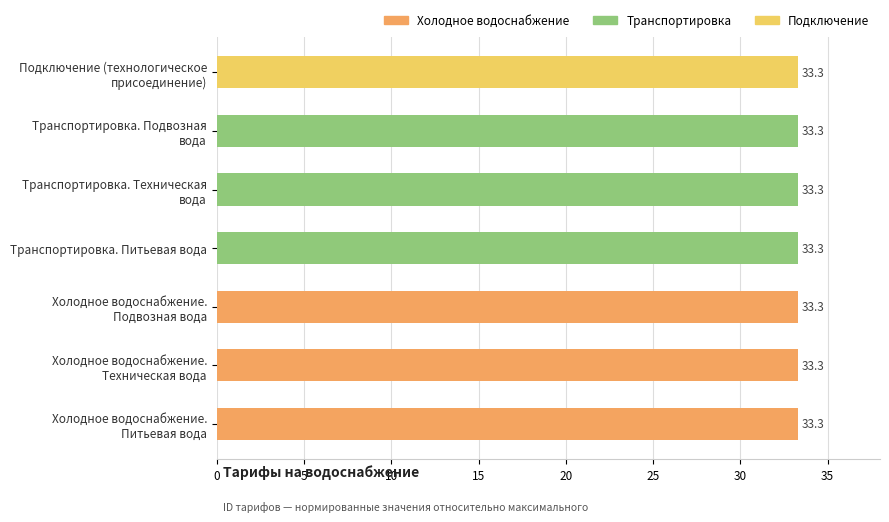

What is the average value?

33.3